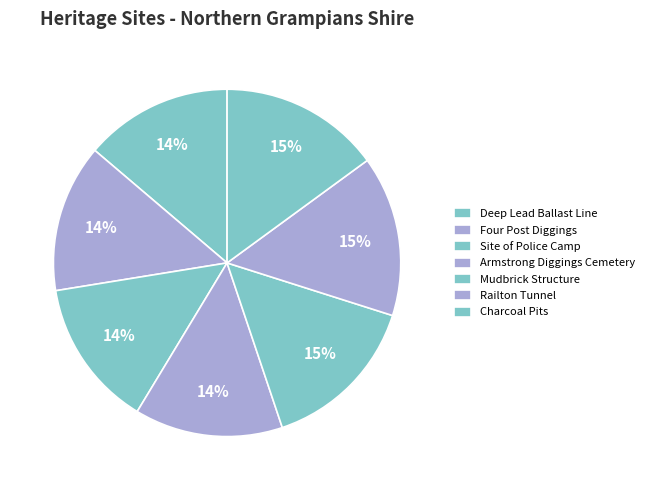

Count the number of slices in the pie.

7